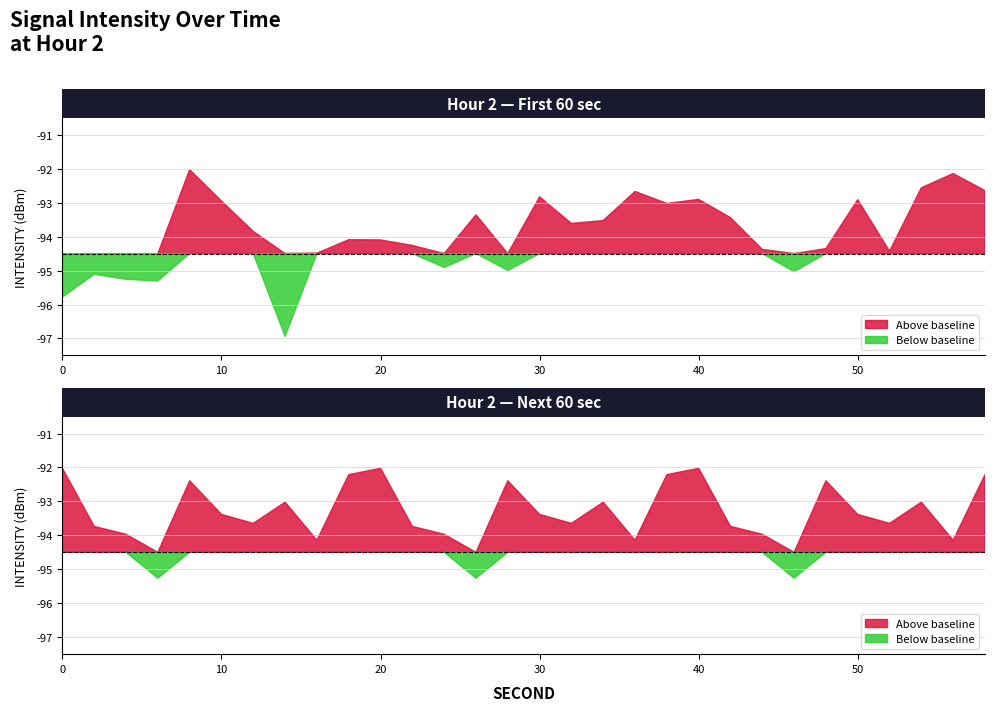

List the series in order of their peak value, lowest first.

intensity_panel1, intensity_panel2